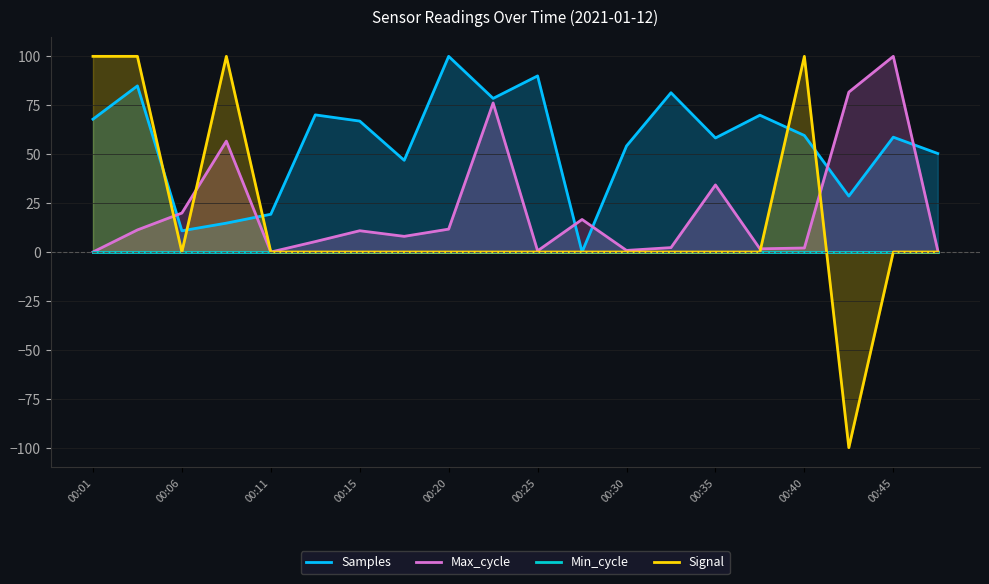

How many intersections are there between Signal and Min_cycle?

1